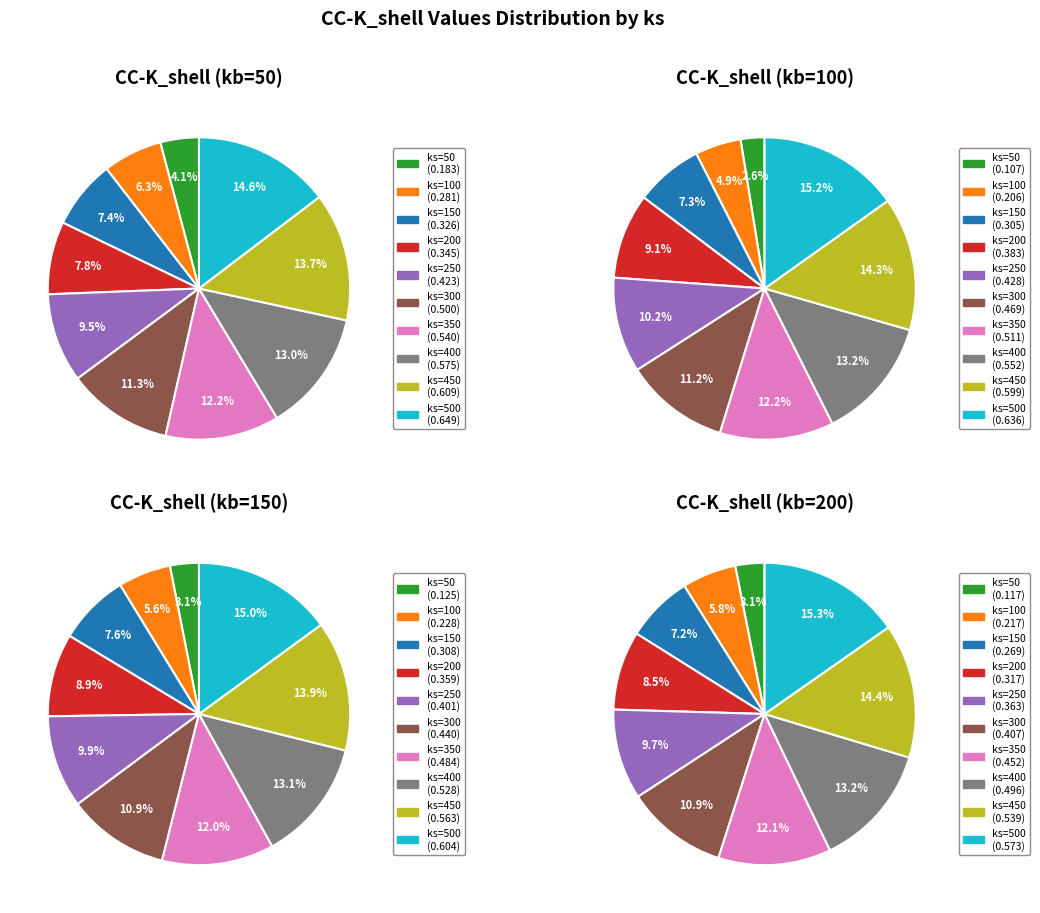

The 100 slice represents 6% of the pie. True or false?

True